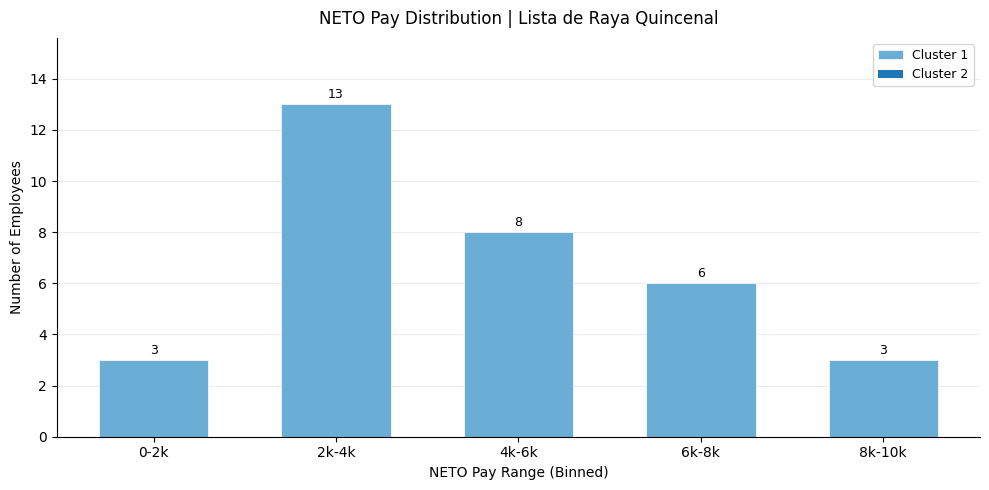

Reading left to right, extract all data points from this chart.

3	13	8	6	3